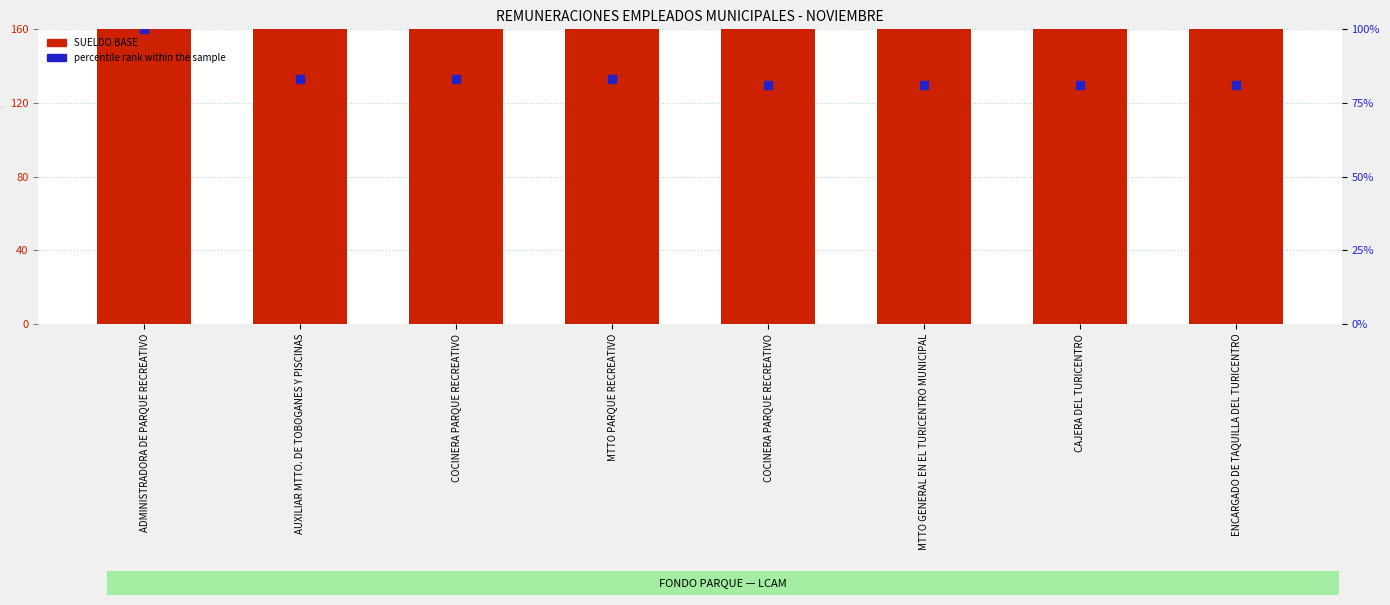

Which series has the largest total across all categories?

SUELDO BASE